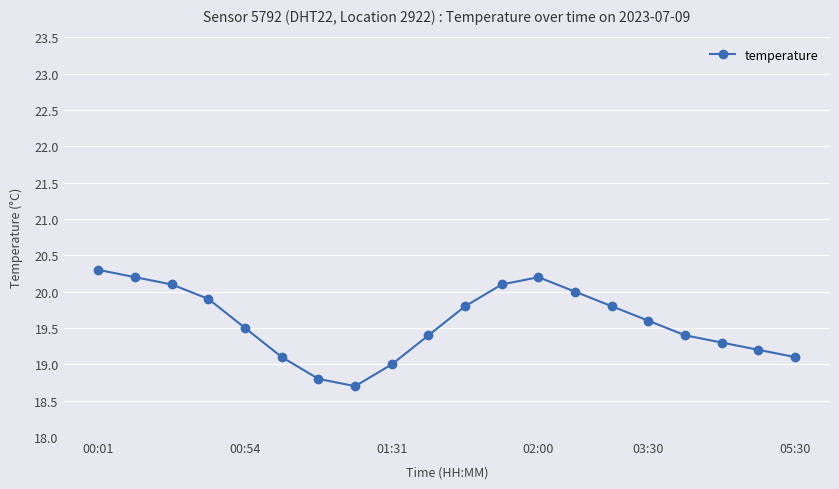

How many distinct data groups are displayed?

1